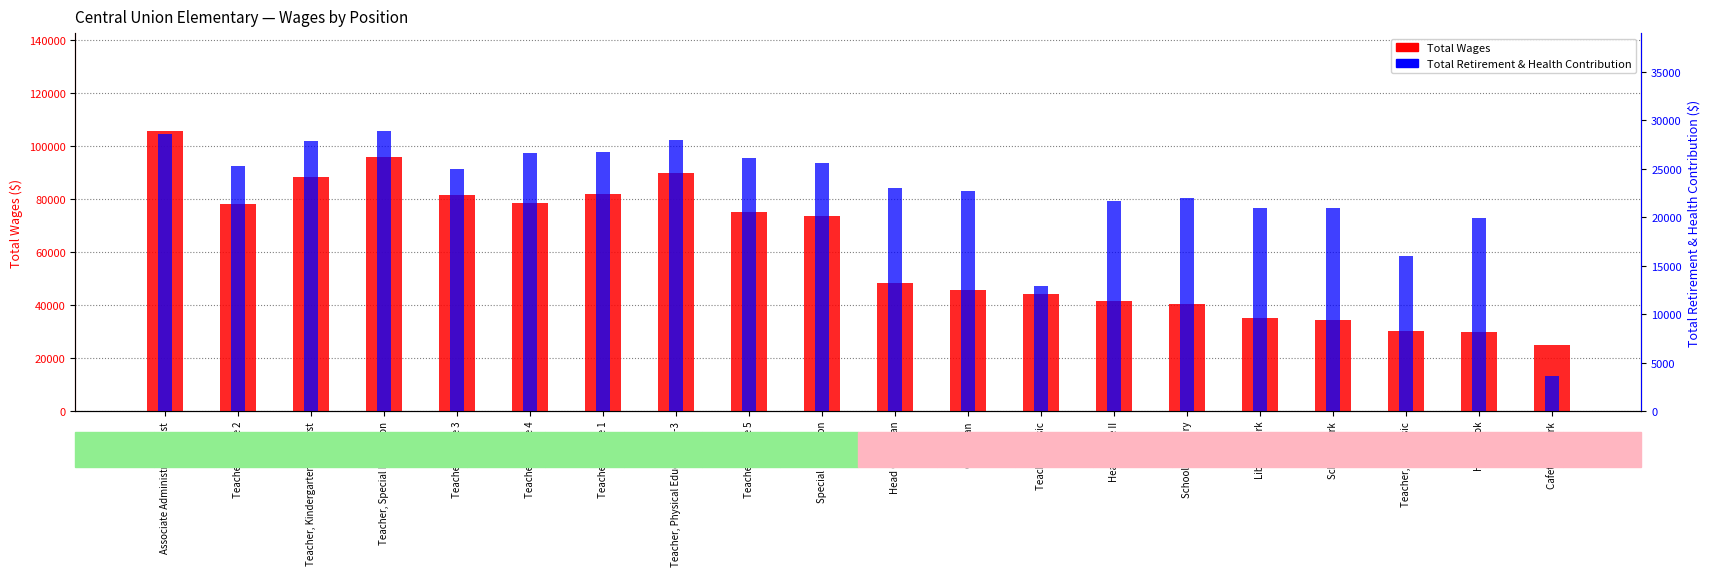

List the series in order of their peak value, highest first.

Total Wages, Total Retirement & Health Contribution